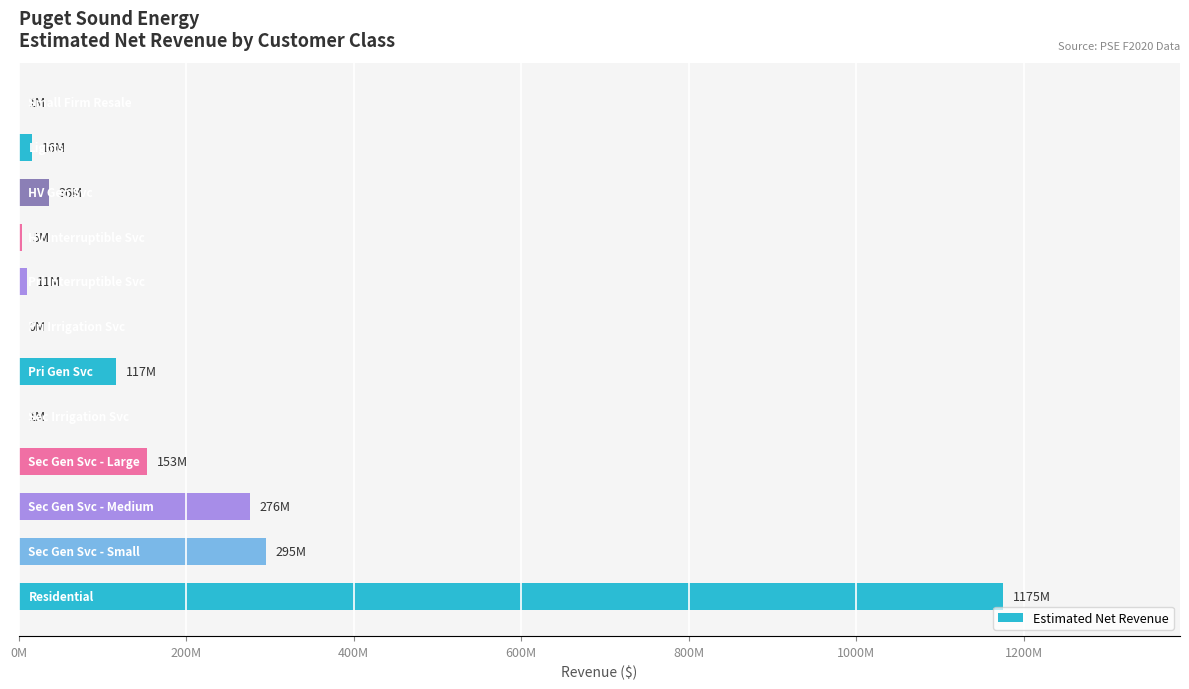

Are the bars horizontal?

Yes